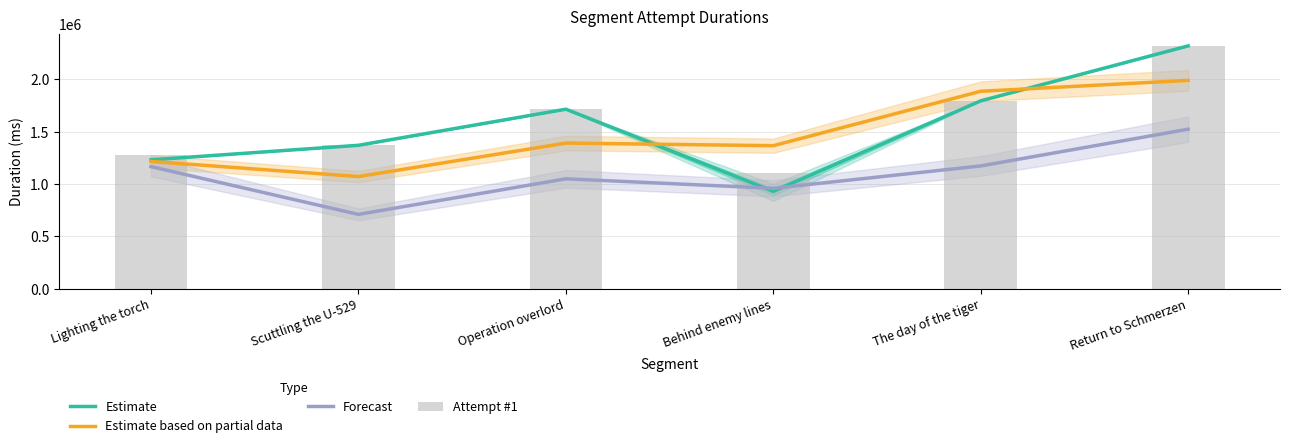

Reading left to right, what are all the values shown in this chart?

Estimate: 1231190	1370000	1715000	929927	1795000	2320000
Estimate based on partial data: 1215747	1071343	1391138	1366214	1886214	1990314
Forecast: 1166228	709656	1049811	958984	1172781	1523684
Attempt #1: 1280640	1370000	1715000	1108107	1795000	2320000